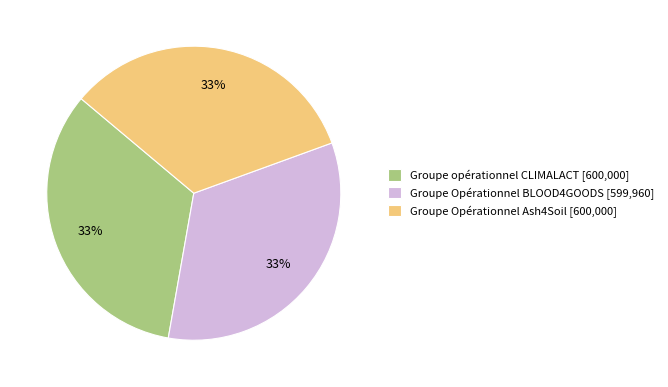

How many slices are in this pie chart?

3